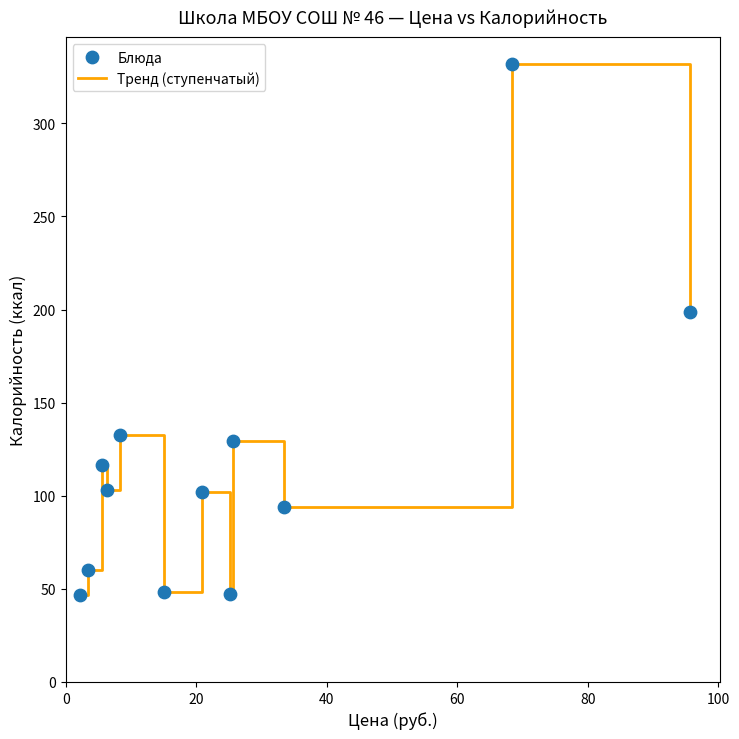

What is the difference between the maximum and minimum values?

285.3